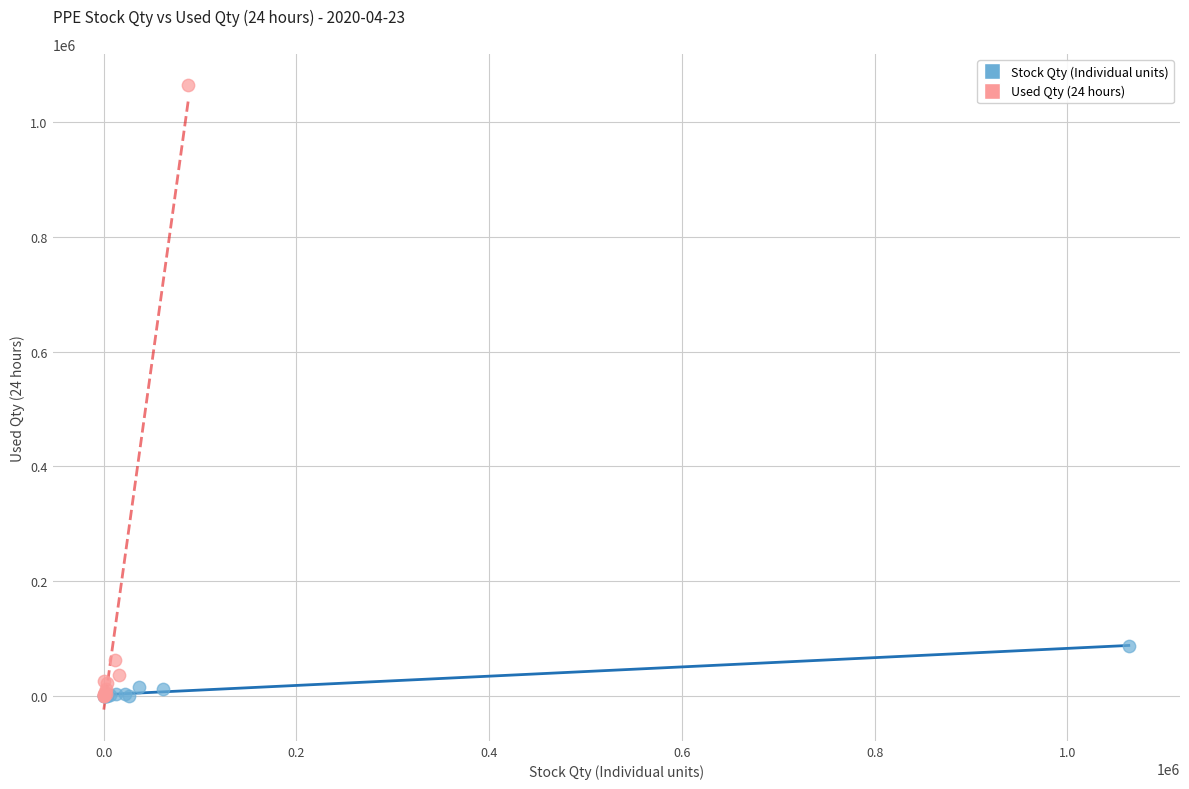

Which series has the largest Y range (max minus min)?

Used Qty (24 hours)